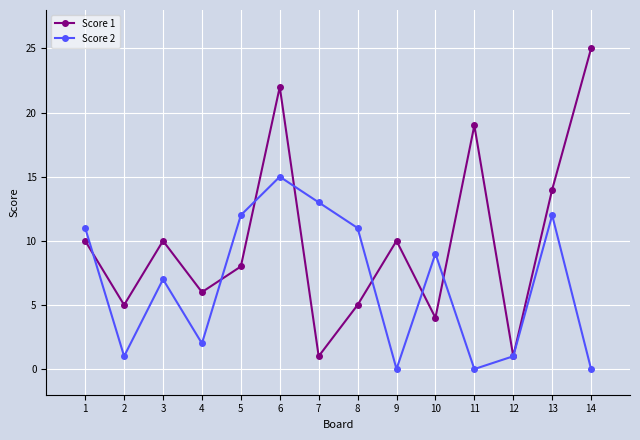

Rank the series by their maximum value, from lowest to highest.

Score 2, Score 1